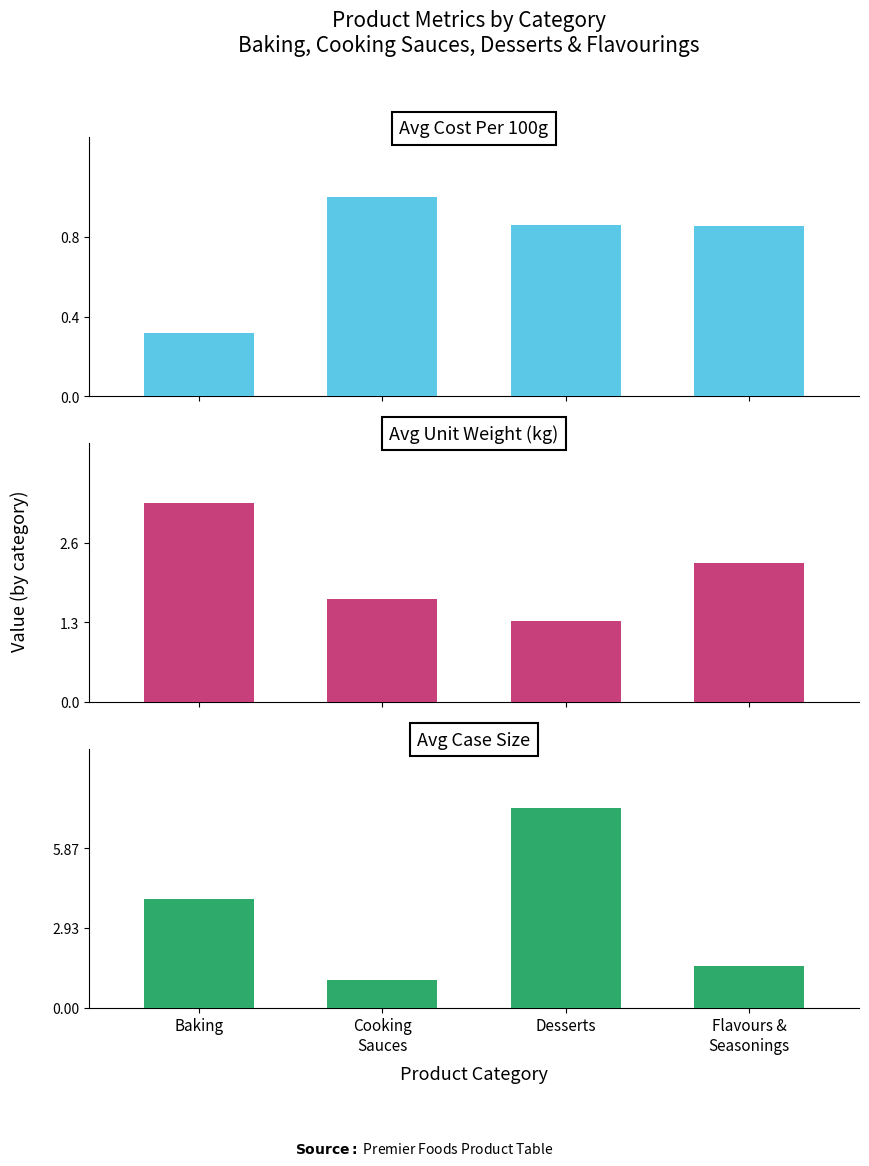

What is the greatest value displayed?

7.3